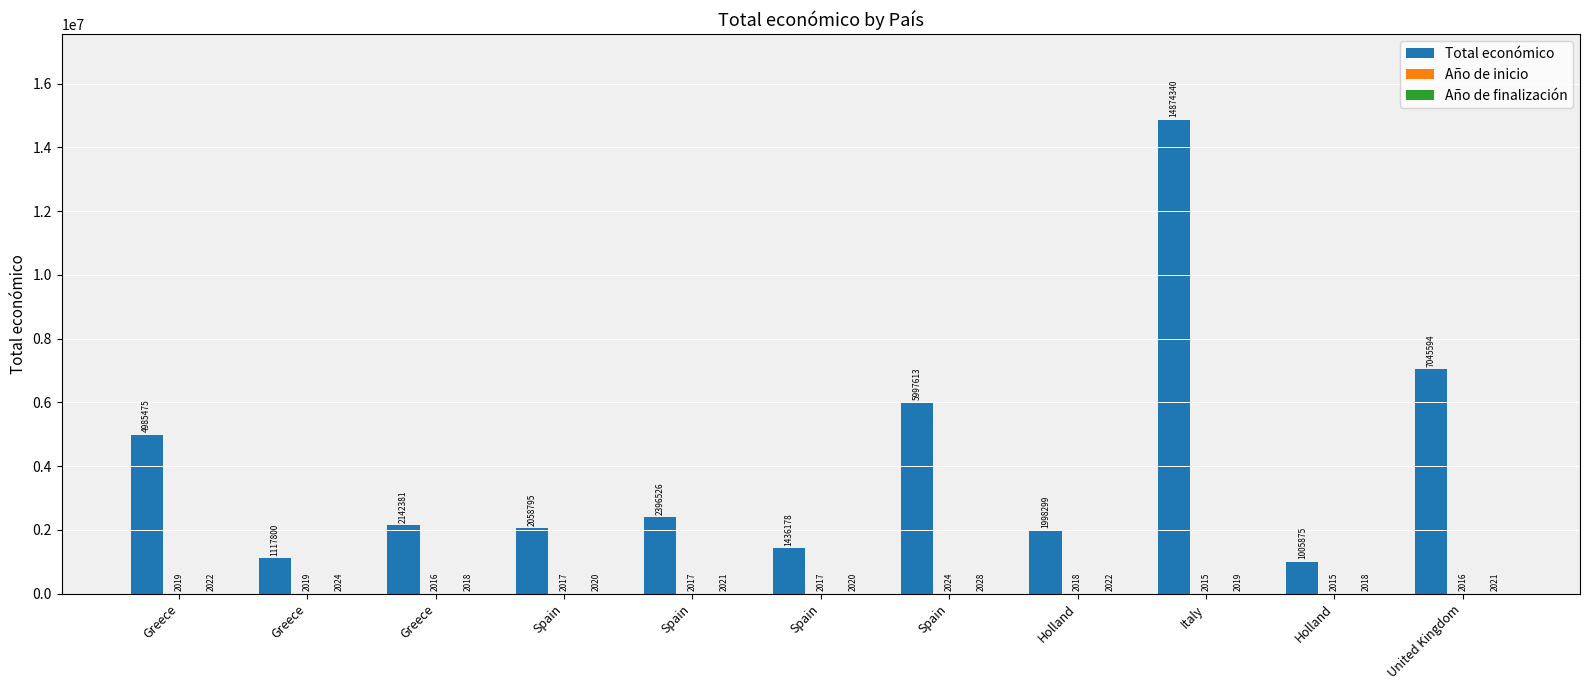

Which has a higher value, Greece or Spain?

Spain